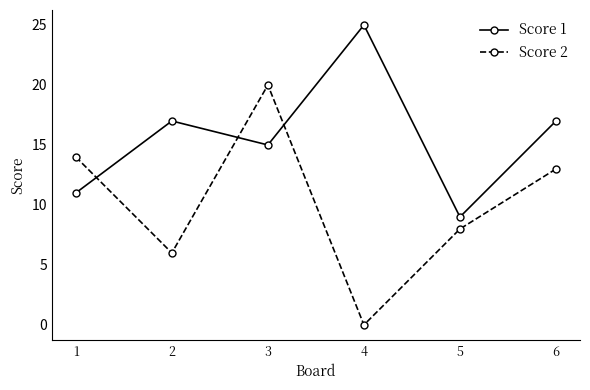

Does the chart display data point markers on the line(s)?

Yes